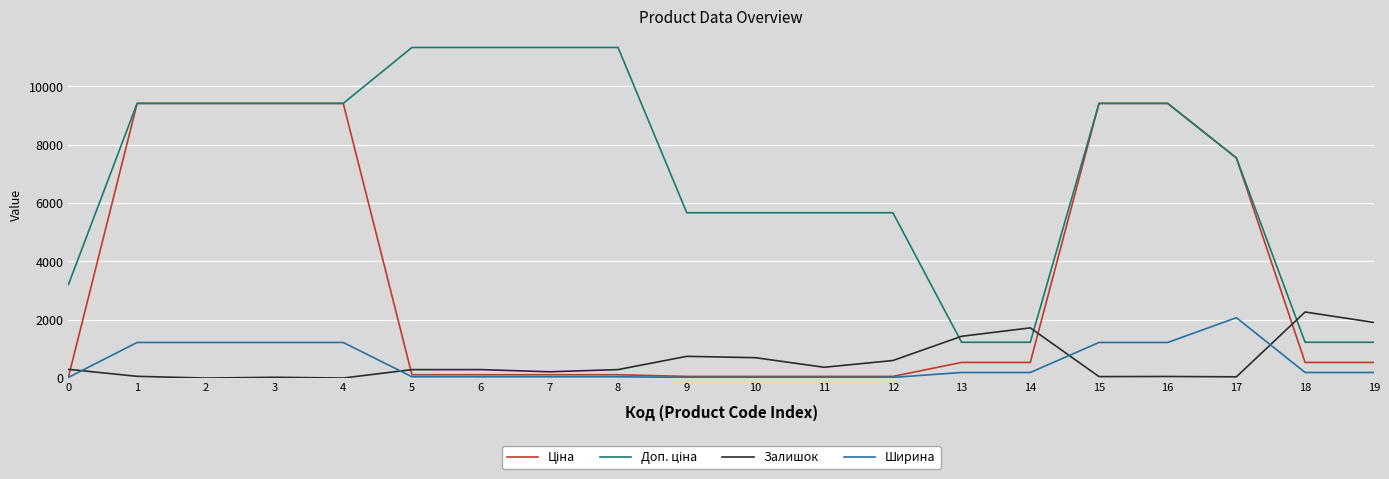

After their last crossing, which series has the higher values: Ширина or Залишок?

Залишок